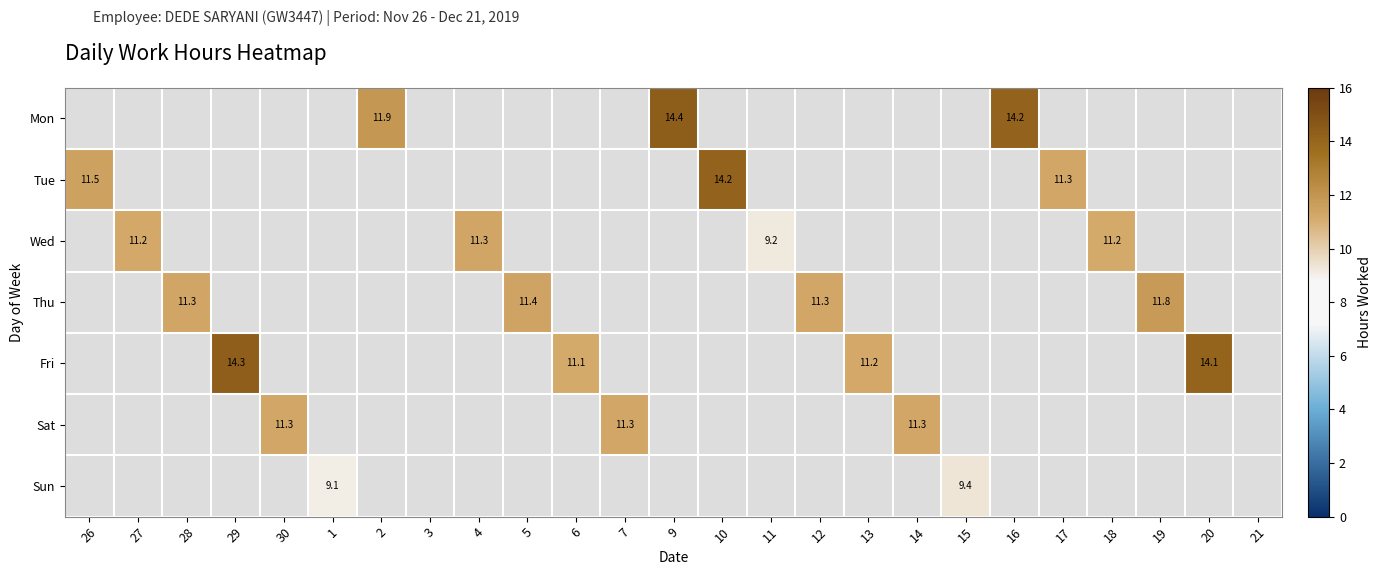

Is the value of Fri at 1 greater than the value of Sat at 10?

No